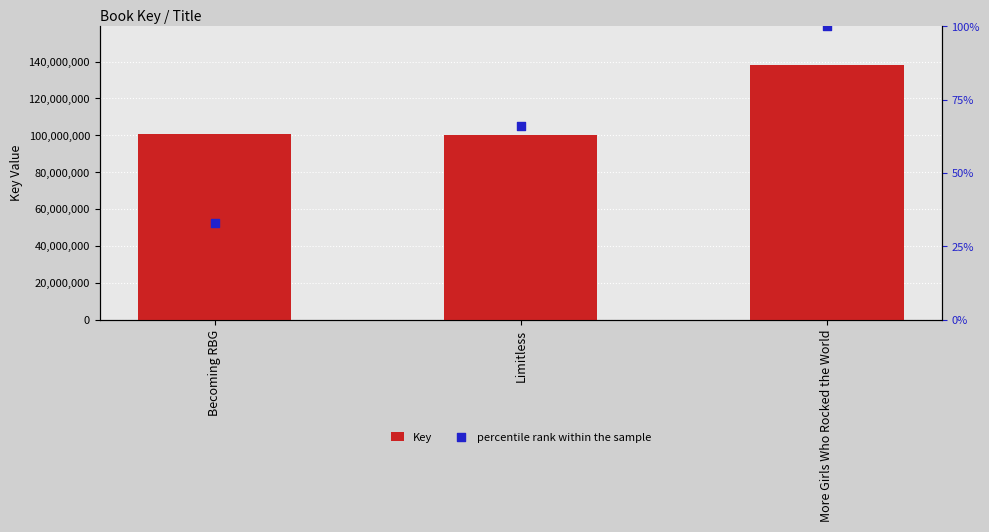

Which series has the largest total across all categories?

Key